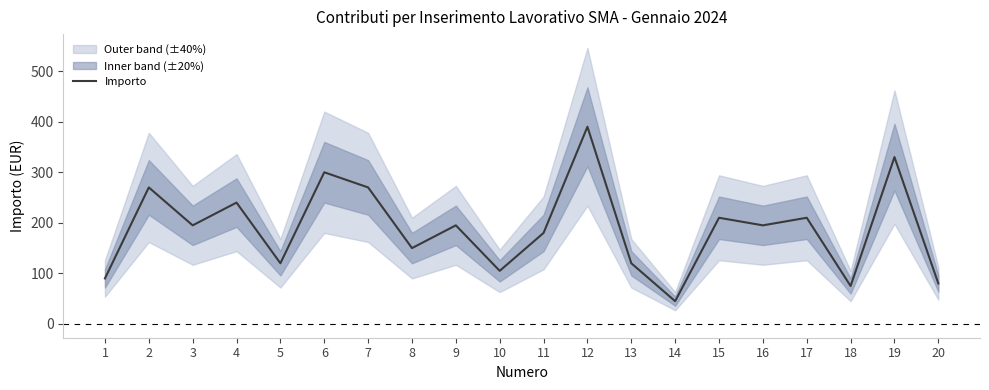

The value at 18 is 75. True or false?

True